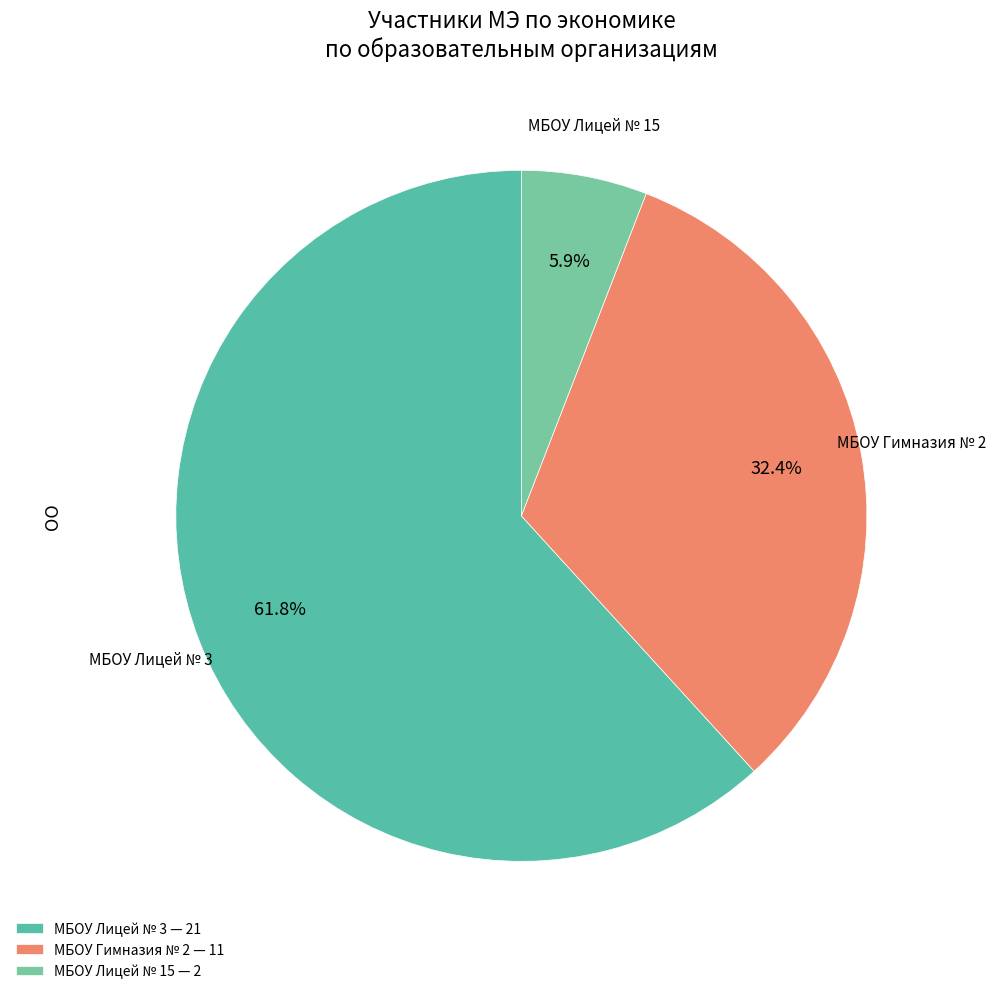

Approximately how many times larger is the value at МБОУ Гимназия № 2 compared to МБОУ Лицей № 3?

0.5